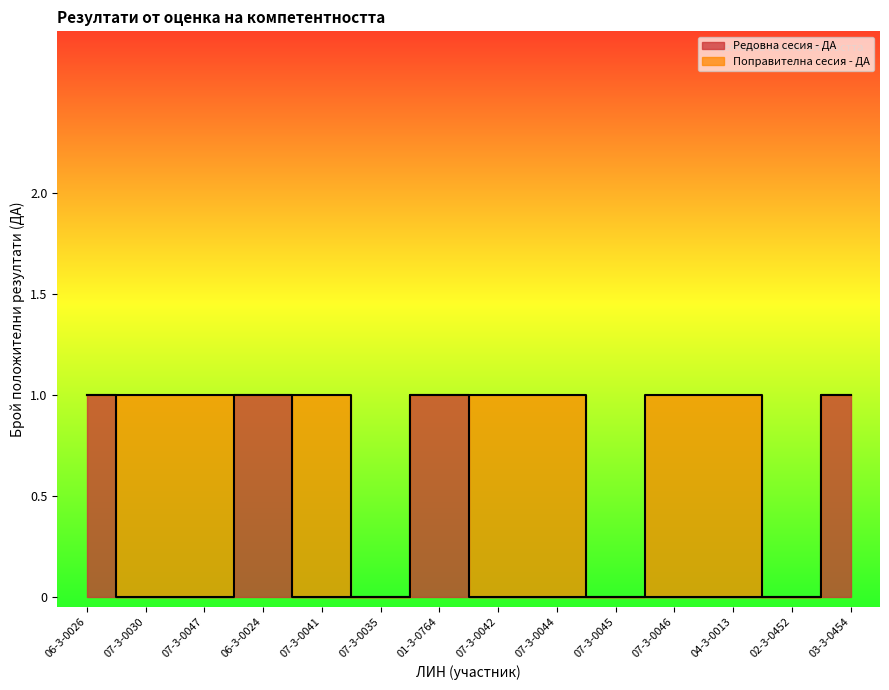

At which category does the chart reach its minimum across all series?

07-3-0030